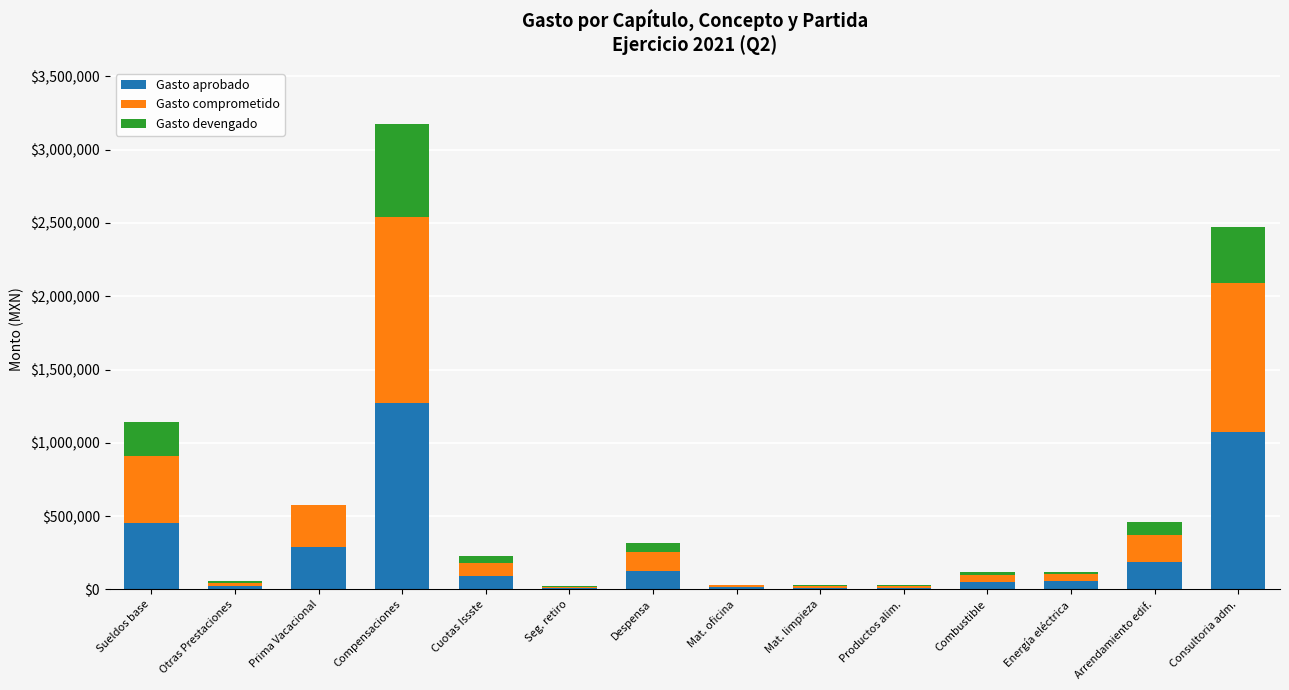

What is the total value across all series at Sueldos base?

1140510.0